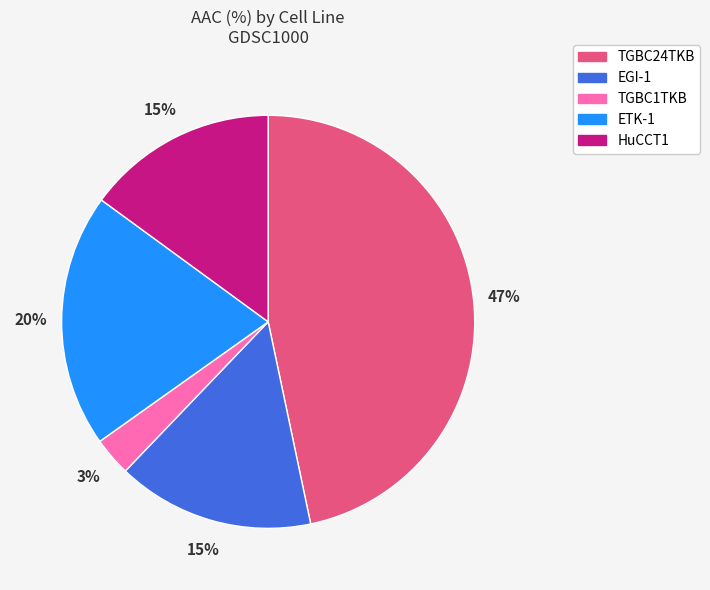

What percentage is the ETK-1 slice, to the nearest percent?

20%